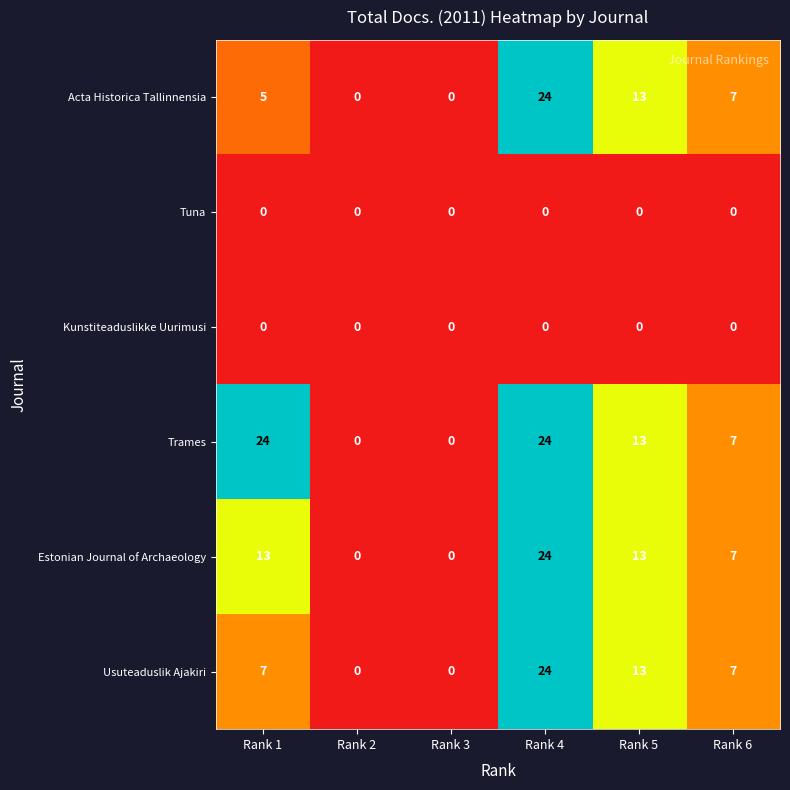

Between Rank 1 and Rank 3, which series saw the biggest shift?

Trames